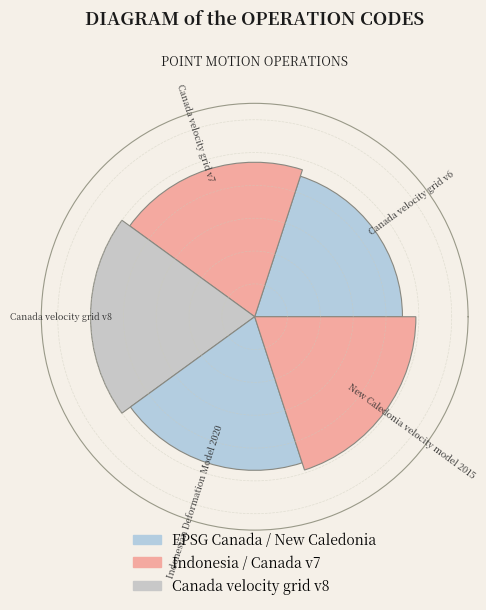

Are the bars horizontal?

No